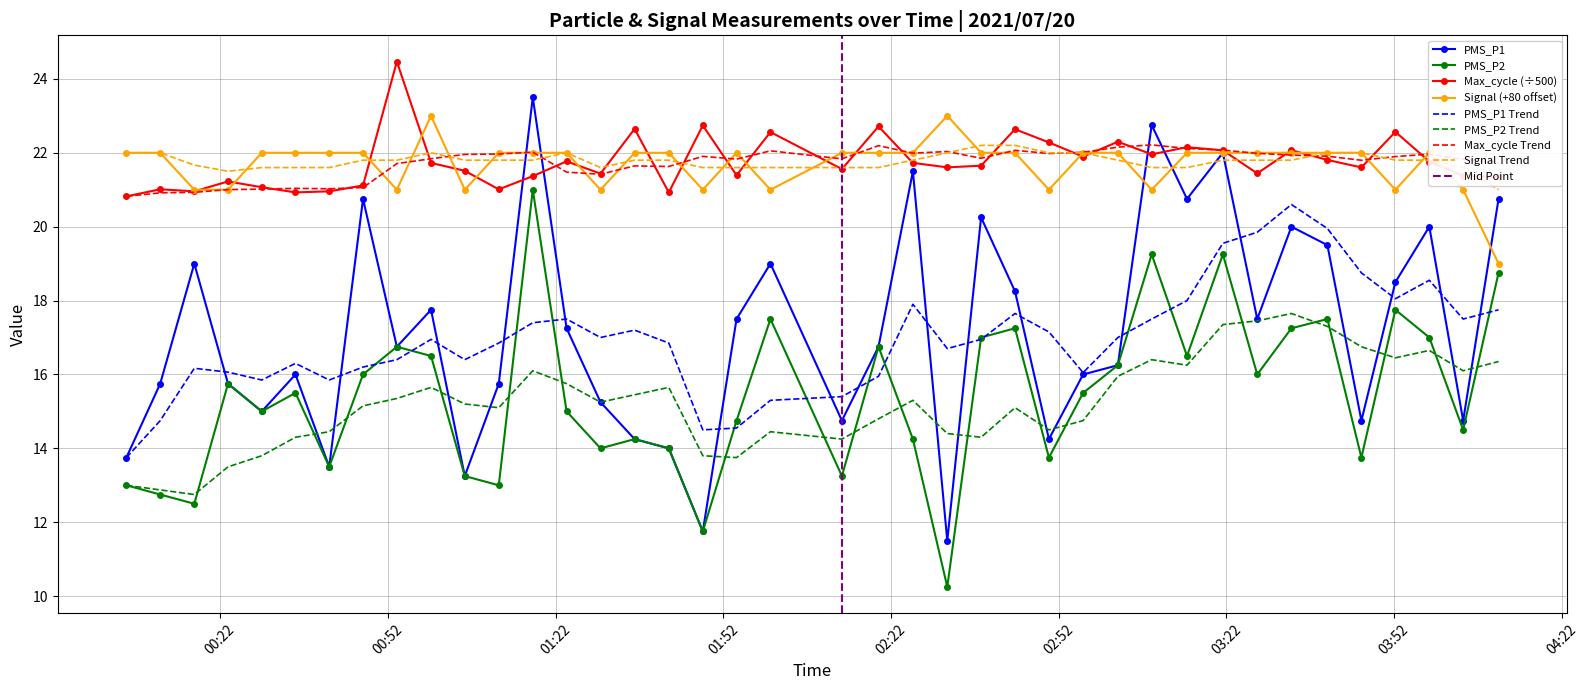

The Signal series shows 13.8 at 2021/07/20 00:11:16. True or false?

False